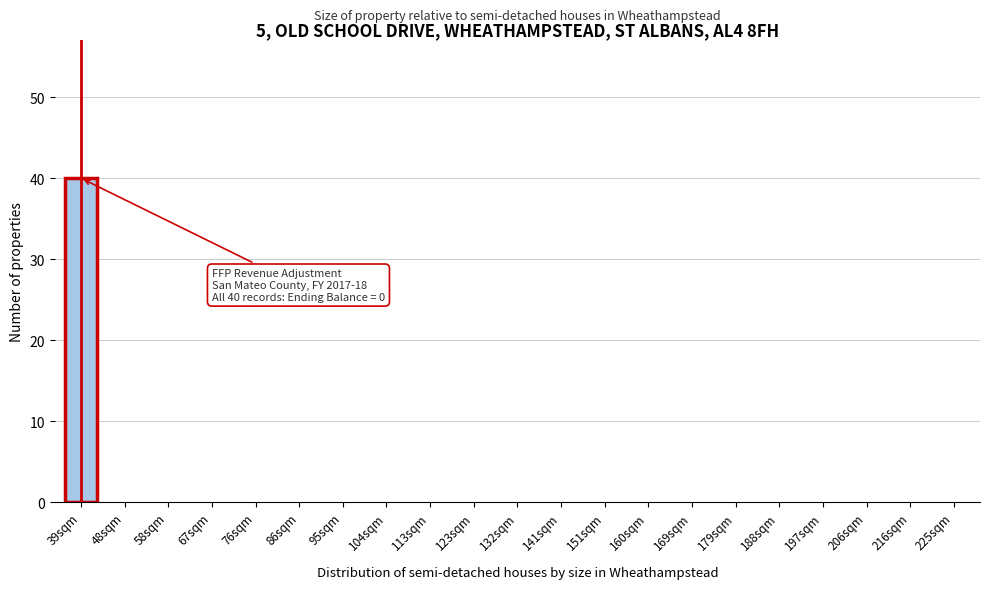

Reading left to right, list all the values displayed in this chart.

39sqm=40	48sqm=0	58sqm=0	67sqm=0	76sqm=0	86sqm=0	95sqm=0	104sqm=0	113sqm=0	123sqm=0	132sqm=0	141sqm=0	151sqm=0	160sqm=0	169sqm=0	179sqm=0	188sqm=0	197sqm=0	206sqm=0	216sqm=0	225sqm=0